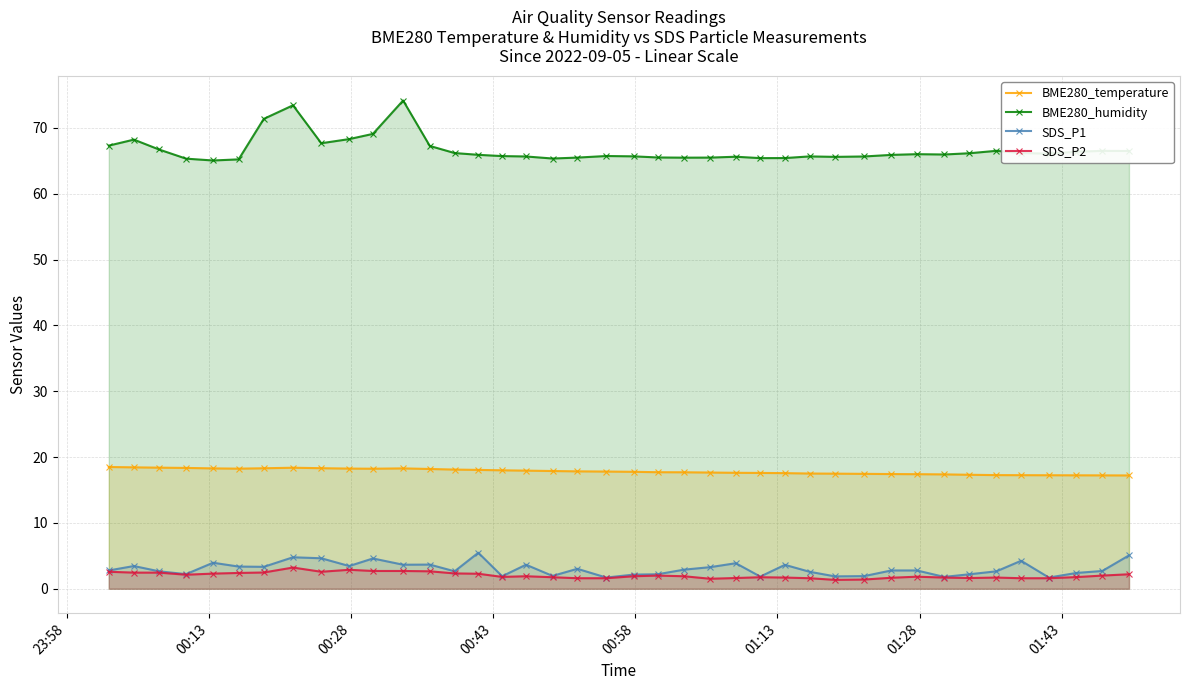

Which series has the widest spread of values?

BME280_humidity